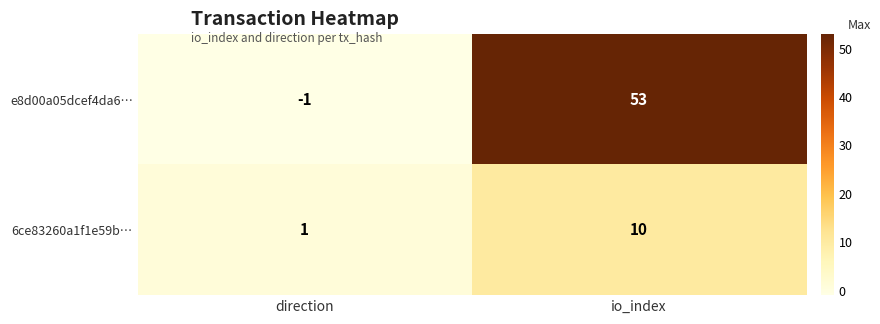

What is the maximum value for e8d00a05dcef4da6…?

53